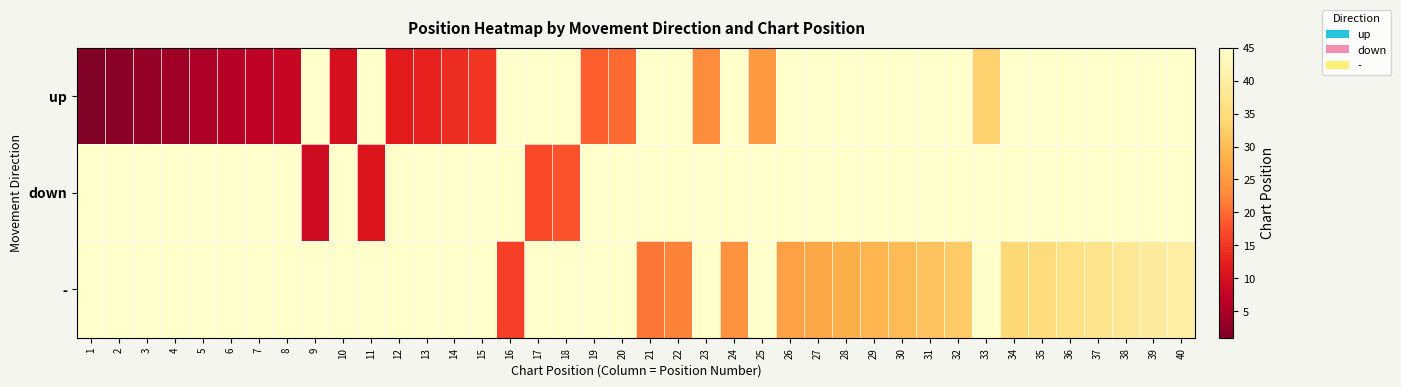

Reading left to right, what are all the values shown in this chart?

up: 1=1	2=2	3=3	4=4	5=5	6=6	7=7	8=8	9=45	10=10	11=45	12=12	13=13	14=14	15=15	16=45	17=45	18=45	19=19	20=20	21=45	22=45	23=23	24=45	25=25	26=45	27=45	28=45	29=45	30=45	31=45	32=45	33=33	34=45	35=45	36=45	37=45	38=45	39=45	40=45
down: 1=45	2=45	3=45	4=45	5=45	6=45	7=45	8=45	9=9	10=45	11=11	12=45	13=45	14=45	15=45	16=45	17=17	18=18	19=45	20=45	21=45	22=45	23=45	24=45	25=45	26=45	27=45	28=45	29=45	30=45	31=45	32=45	33=45	34=45	35=45	36=45	37=45	38=45	39=45	40=45
-: 1=45	2=45	3=45	4=45	5=45	6=45	7=45	8=45	9=45	10=45	11=45	12=45	13=45	14=45	15=45	16=16	17=45	18=45	19=45	20=45	21=21	22=22	23=45	24=24	25=45	26=26	27=27	28=28	29=29	30=30	31=31	32=32	33=45	34=34	35=35	36=36	37=37	38=38	39=39	40=40